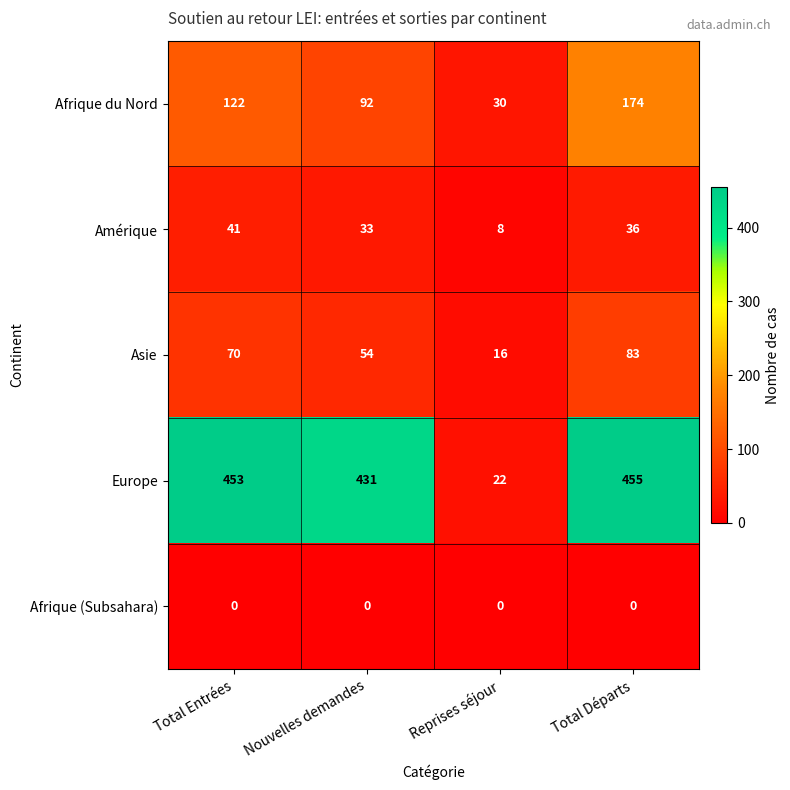

How many series are shown in this chart?

5